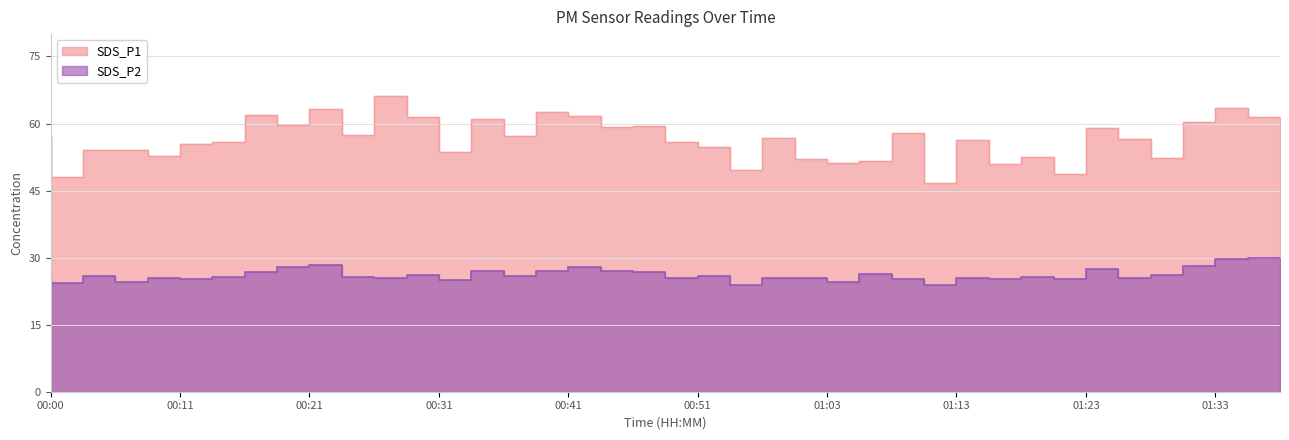

What is the difference between the second highest and second lowest values in the SDS_P1 series?

15.4